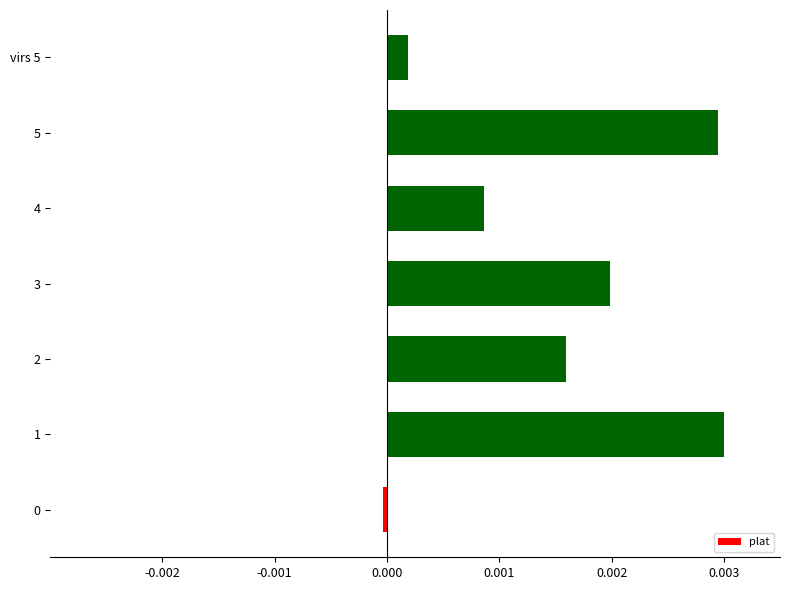

Is it true that the value at 4 is 0.0?

True